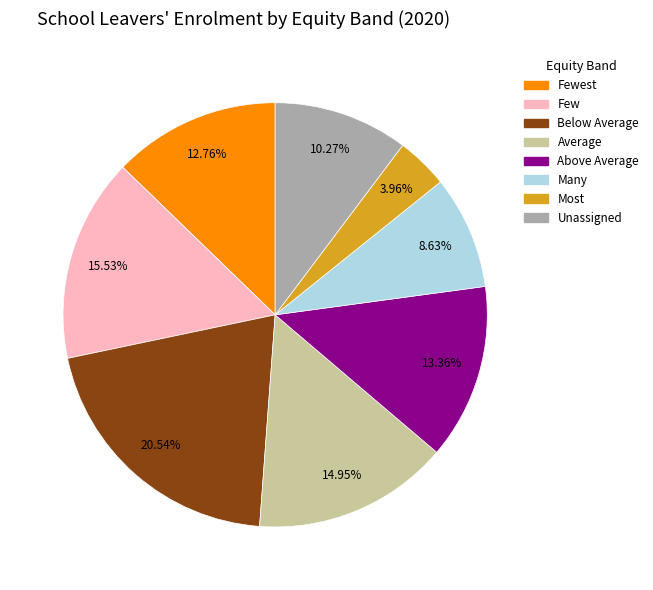

To the nearest percent, what is the difference between the Average and Many slice percentages?

6%